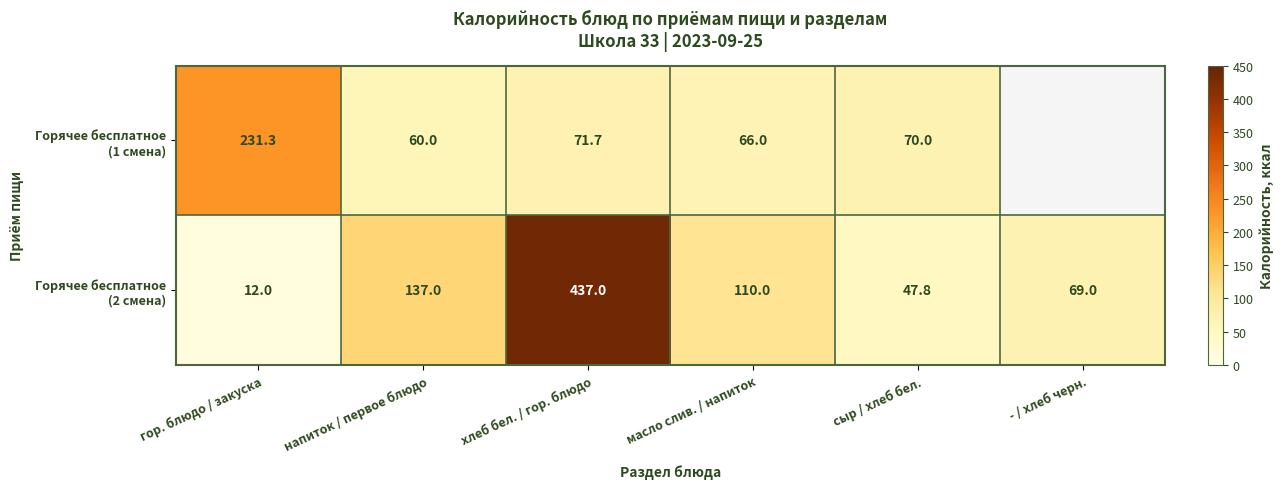

What is the smallest value displayed?

12.0